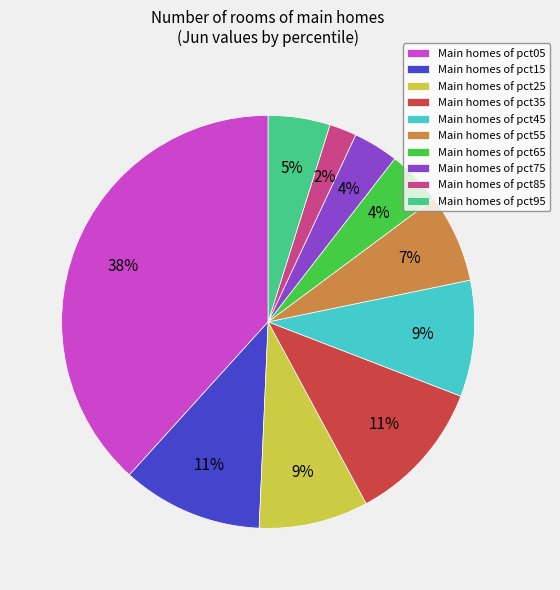

How many segments does this pie chart have?

10